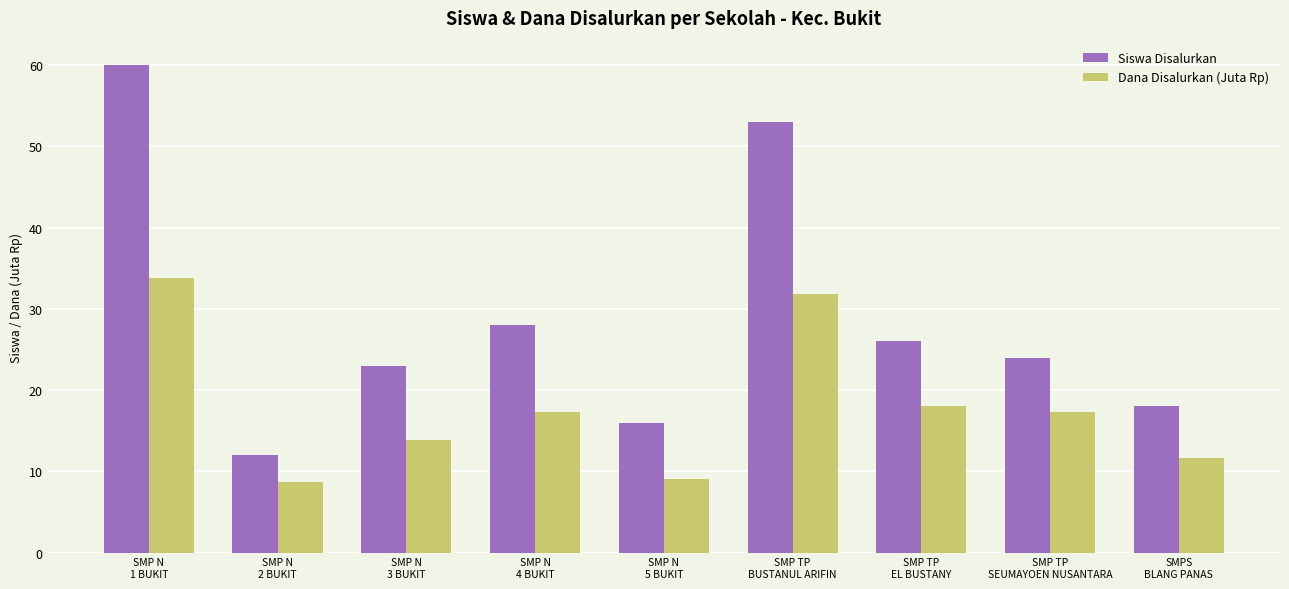

At which label does Dana Disalurkan (Juta Rp) reach its peak?

SMP N
1 BUKIT